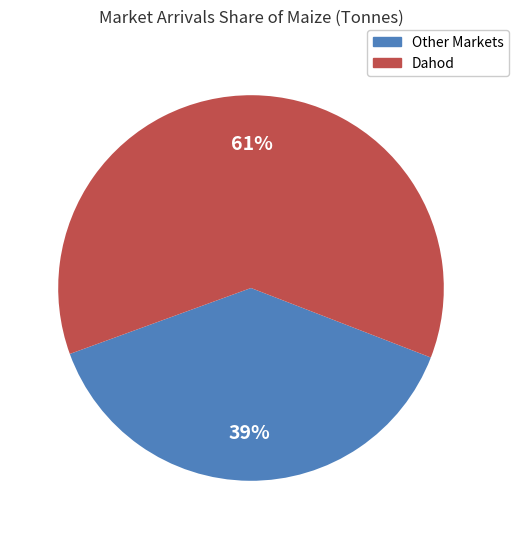

Is there a majority slice in this chart?

Yes